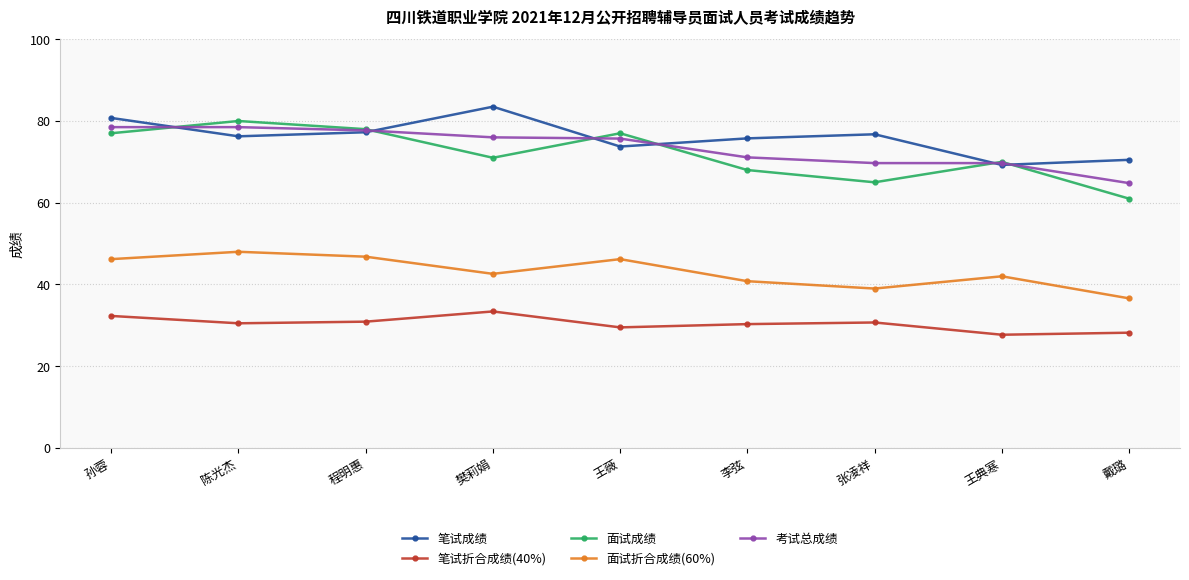

True or false: 笔试折合成绩(40%) and 考试总成绩 cross at least once.

False